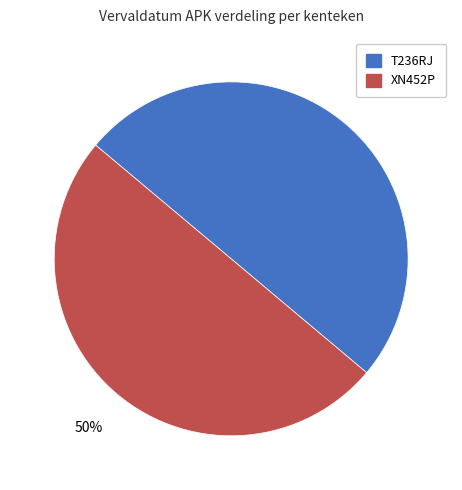

How many slices are in this pie chart?

2